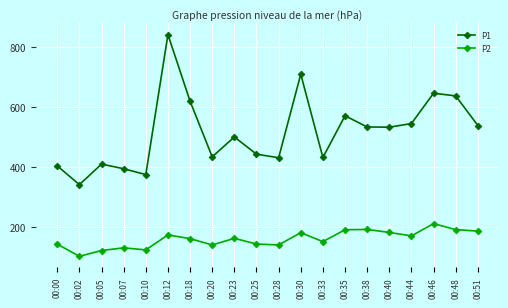

What is the value of the P1 point at the 4th from the left?

393.8